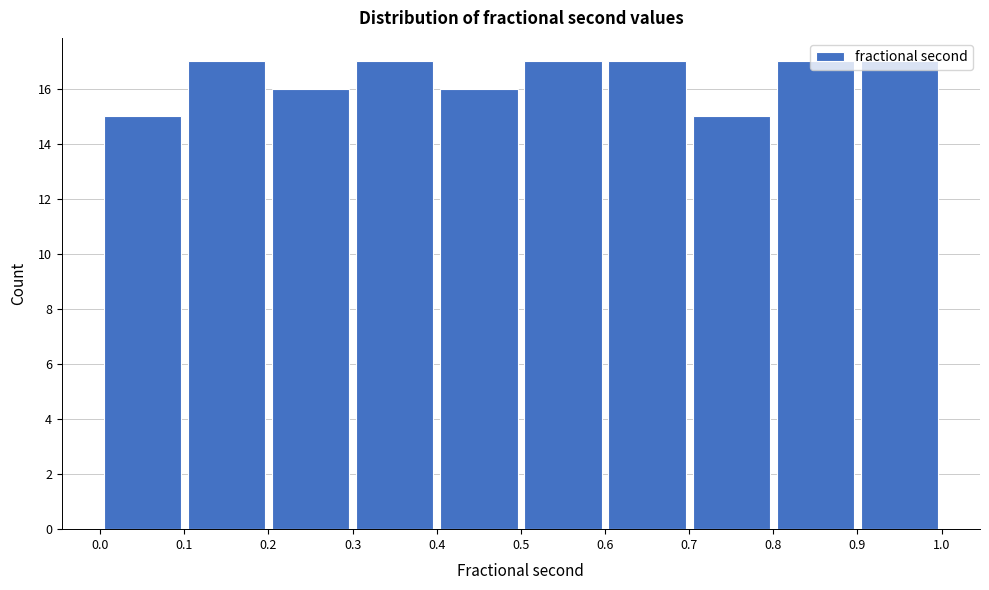

Reading left to right, transcribe this chart: for each bar, give the range it covers on the x-axis and its height. The values are not printed on the chart, so give them approximately, as read against the axis.

0.0 to 0.1: 15
0.1 to 0.2: 17
0.2 to 0.3: 16
0.3 to 0.4: 17
0.4 to 0.5: 16
0.5 to 0.6: 17
0.6 to 0.7: 17
0.7 to 0.8: 15
0.8 to 0.9: 17
0.9 to 1.0: 17